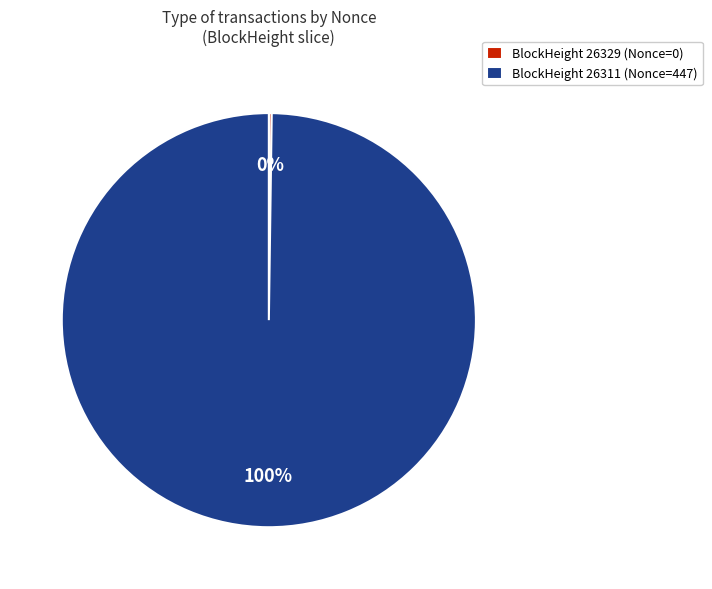

Which category has the biggest portion of the pie?

BlockHeight 26311 (Nonce=447)